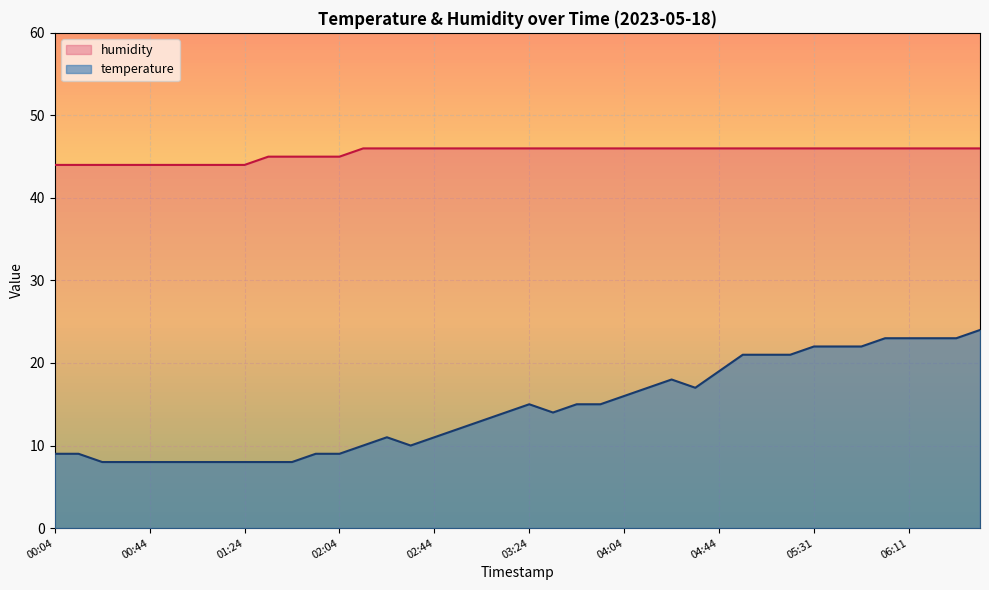

What is the average value of the temperature series?

14